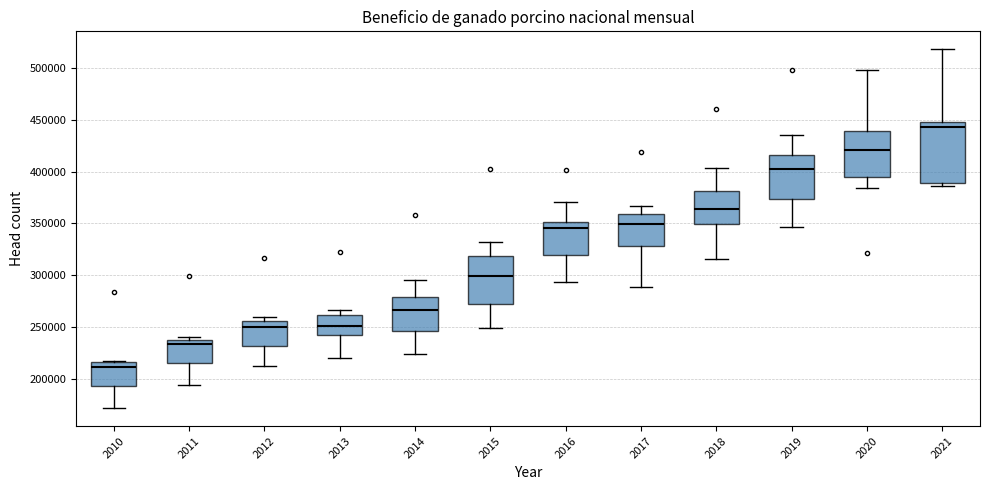

Reading left to right, transcribe this box plot: for each box, give where its median line is, the range the box spans, and where its two whiskers end, as read against the y-axis. The values are not printed on the chart, so give them approximately, as read against the axis.

2010: median 210000, box 195000 to 215000, whiskers 170000 to 220000
2011: median 235000, box 215000 to 240000, whiskers 195000 to 240000 (just above the box's upper edge)
2012: median 250000, box 230000 to 255000, whiskers 210000 to 260000
2013: median 250000, box 240000 to 260000, whiskers 220000 to 265000
2014: median 265000, box 245000 to 280000, whiskers 225000 to 295000
2015: median 300000, box 270000 to 320000, whiskers 250000 to 330000
2016: median 345000, box 320000 to 350000, whiskers 295000 to 370000
2017: median 350000, box 330000 to 360000, whiskers 290000 to 365000
2018: median 365000, box 350000 to 380000, whiskers 315000 to 405000
2019: median 405000, box 375000 to 415000, whiskers 345000 to 435000
2020: median 420000, box 395000 to 440000, whiskers 385000 to 500000
2021: median 445000, box 390000 to 450000, whiskers 385000 to 520000